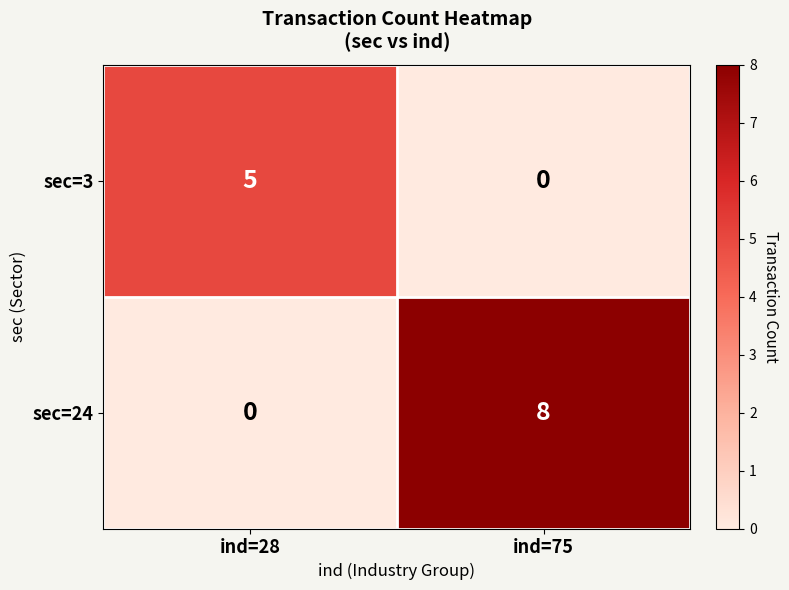

The sec=24 series shows 3 at ind=28. True or false?

False